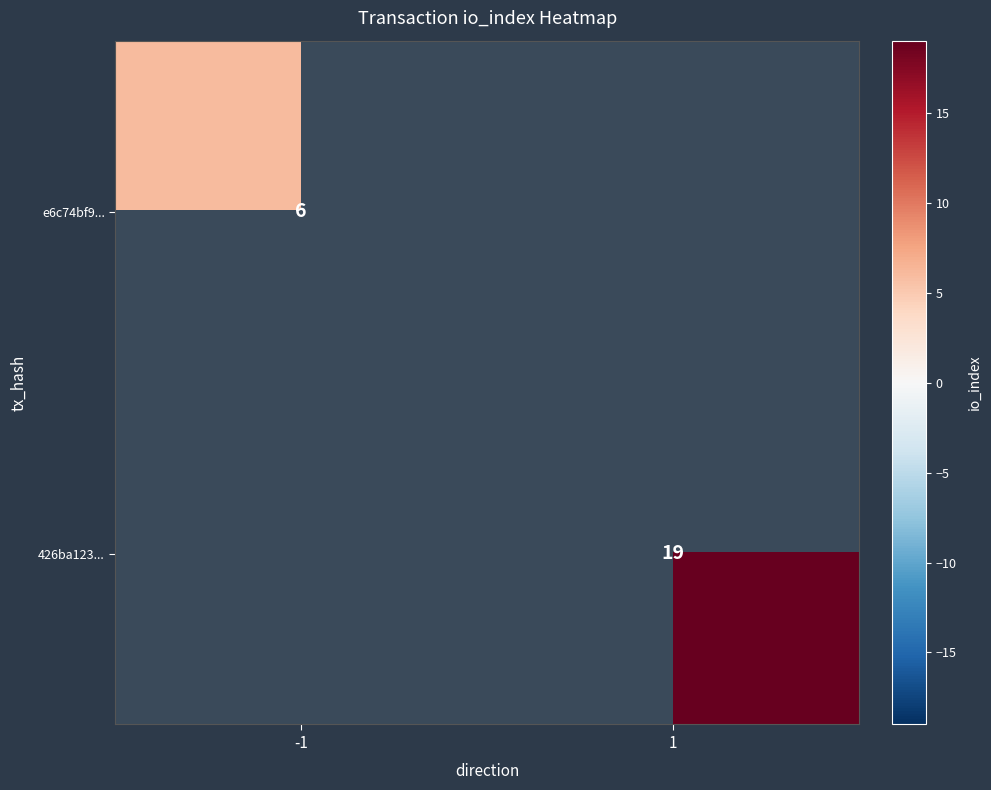

At which category does the chart reach its minimum across all series?

-1